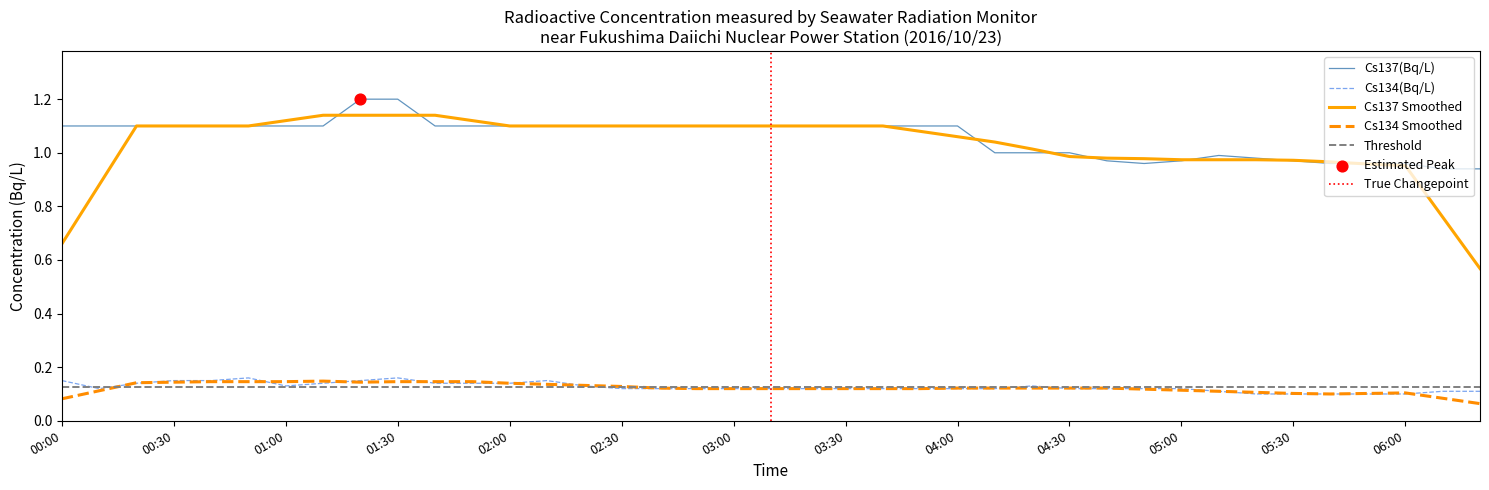

True or false: Cs134(Bq/L) and Cs137(Bq/L) intersect in this chart.

False